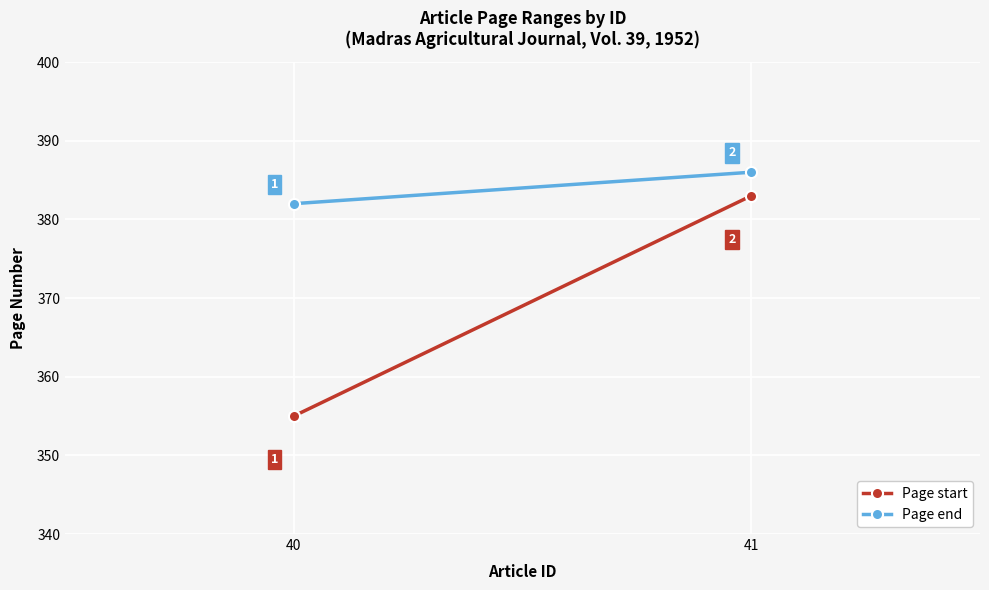

Is the value of Page end at 41 greater than the value of Page start at 40?

Yes